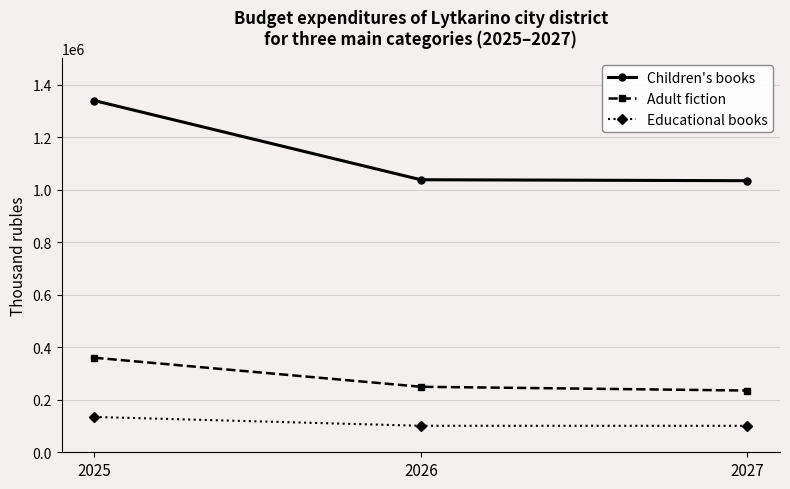

Is the value of Educational books at 2027 greater than the value of Adult fiction at 2026?

No